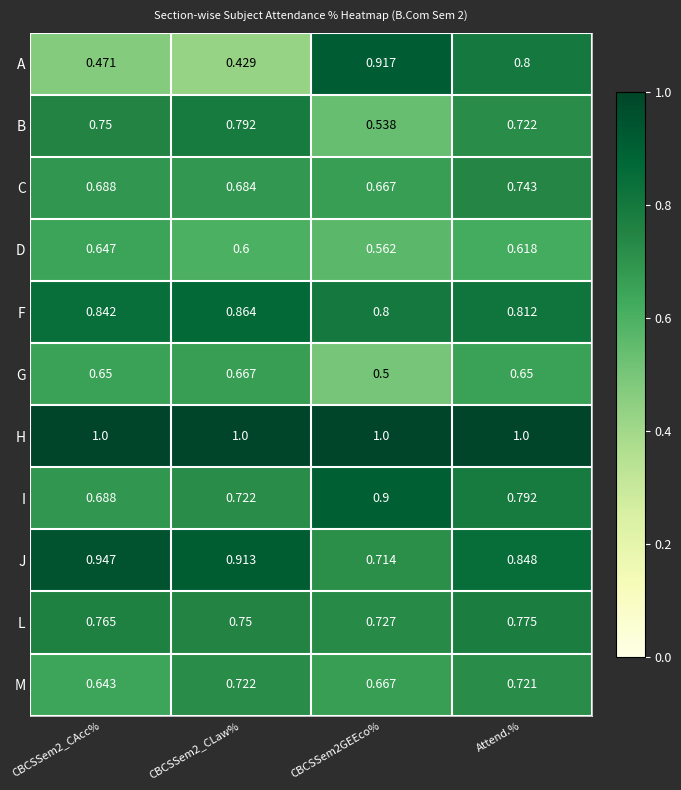

At which category does the chart reach its minimum across all series?

CBCSSem2_CLaw%